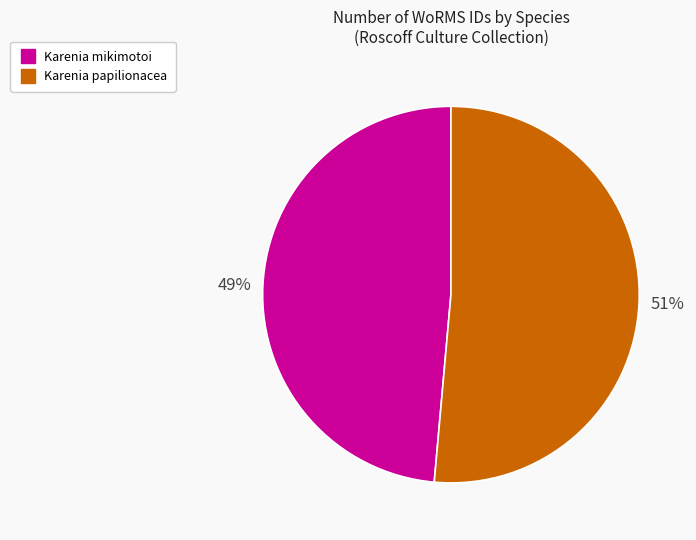

Which slice is the smallest?

Karenia mikimotoi